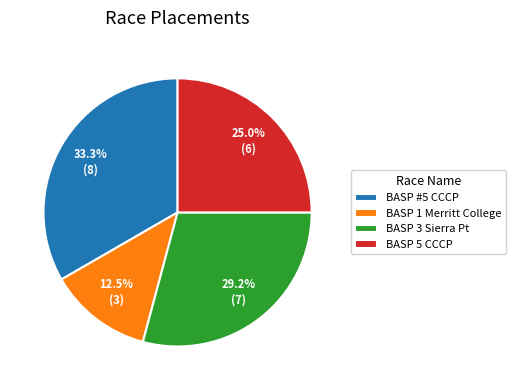

Between BASP 3 Sierra Pt and BASP 1 Merritt College, which is larger?

BASP 3 Sierra Pt